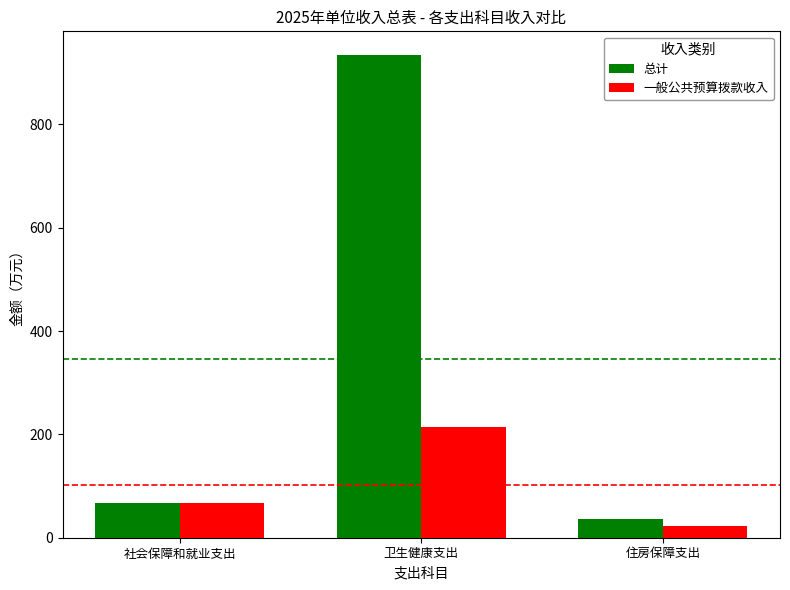

How many bars are there in each group?

2